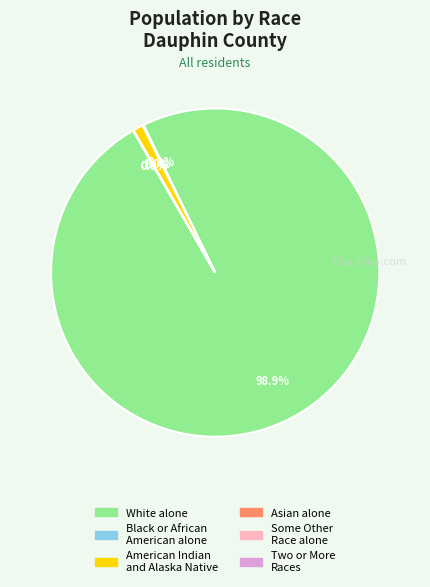

Is there a majority slice in this chart?

Yes